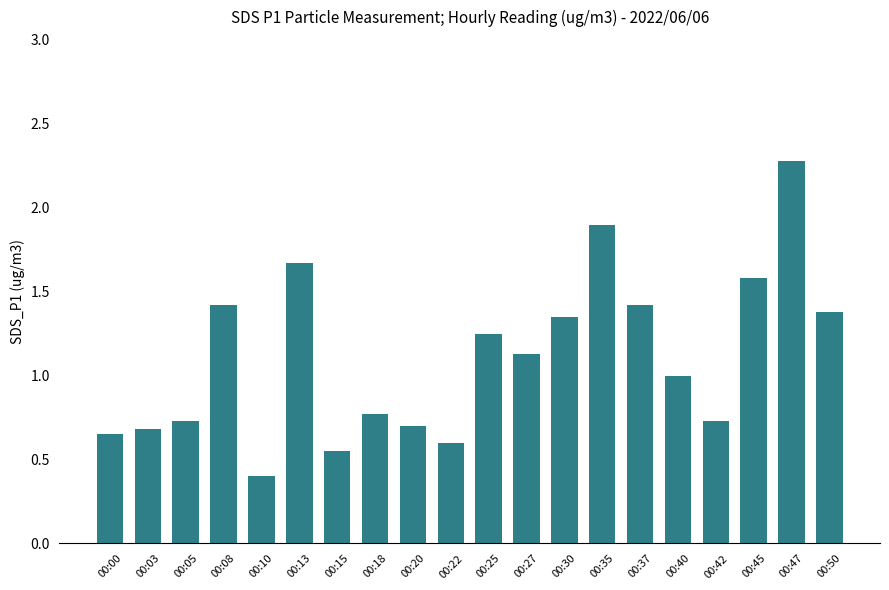

What is the value of the 19th bar from the left?

2.3